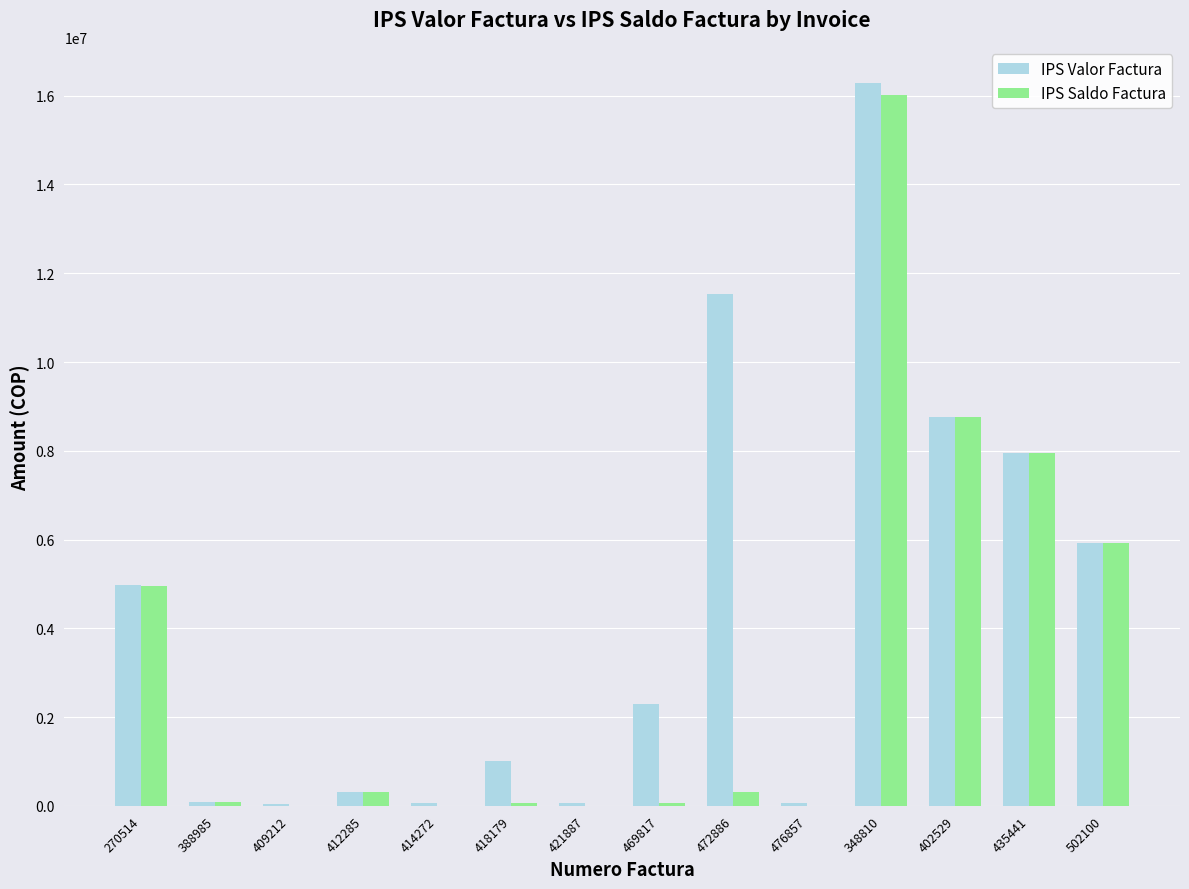

At which label is IPS Valor Factura closest to 8167891?

435441